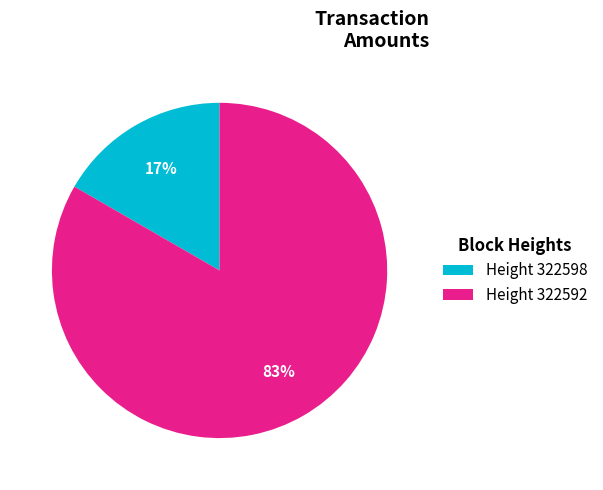

Do Height 322598 and Height 322592 together represent more than half of the pie?

Yes